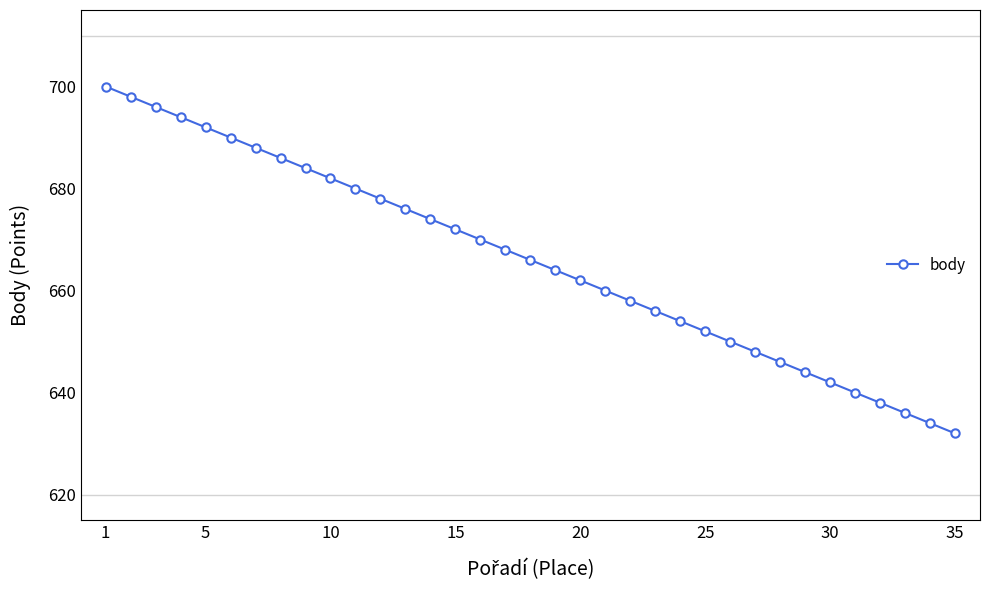

What is the value of the 16th point from the left?

670